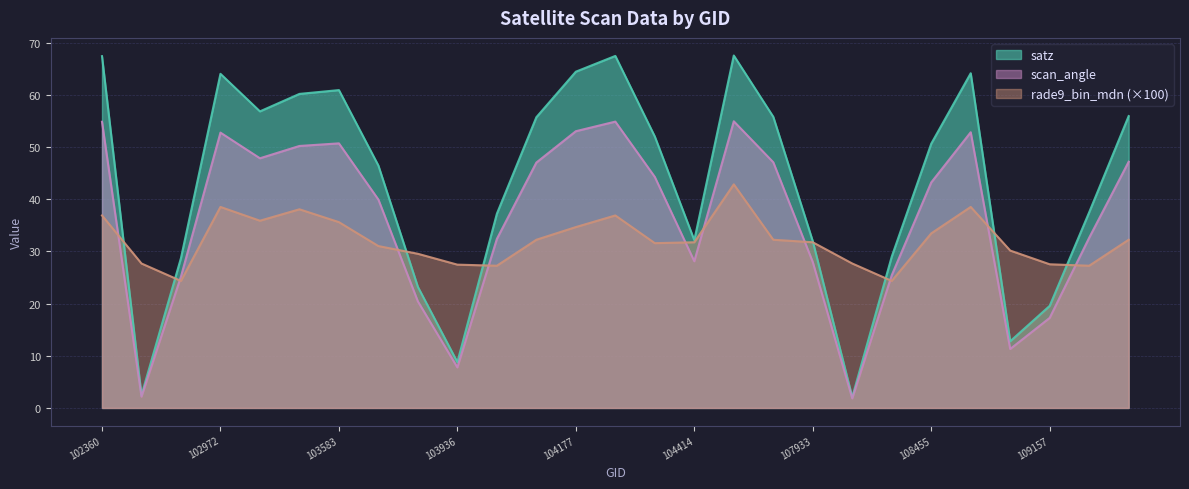

Is the value of rade9_bin_mdn at 102972 greater than the value of scan_angle at 103583?

No